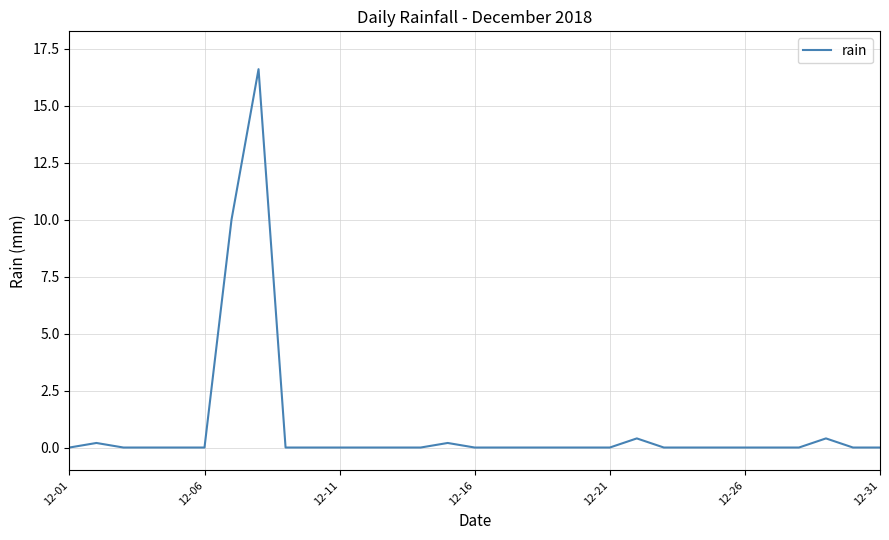

What is the difference between the maximum and minimum values?

16.6